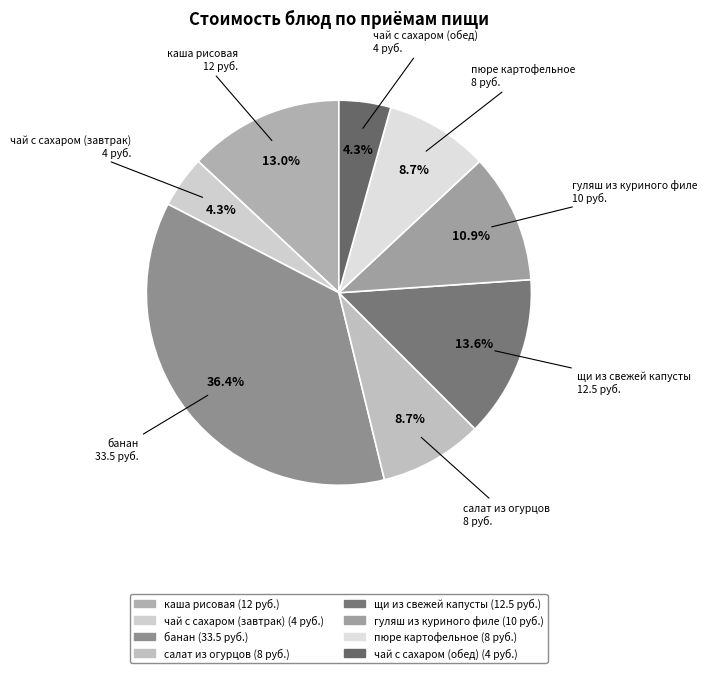

What is the largest slice in the pie chart?

банан